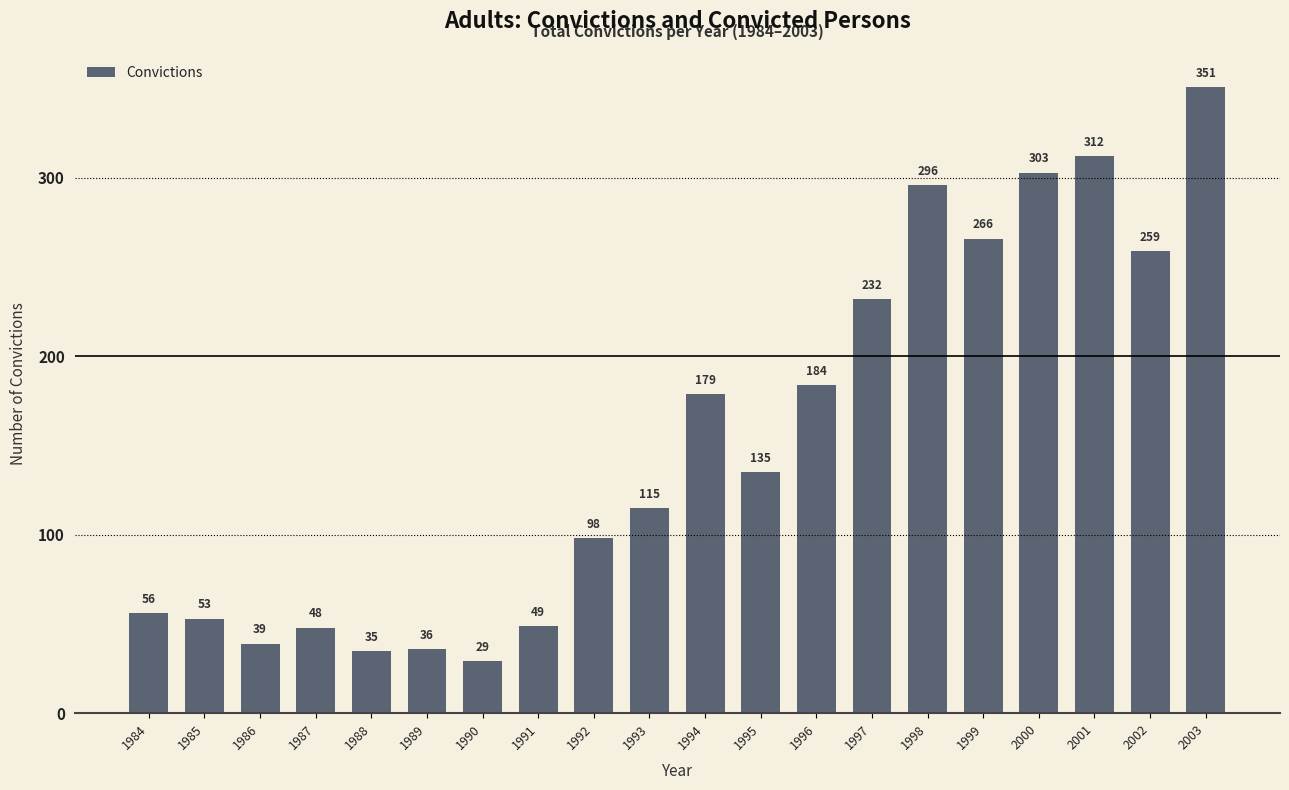

List the labels in order of value, largest first.

2003, 2001, 2000, 1998, 1999, 2002, 1997, 1996, 1994, 1995, 1993, 1992, 1984, 1985, 1991, 1987, 1986, 1989, 1988, 1990